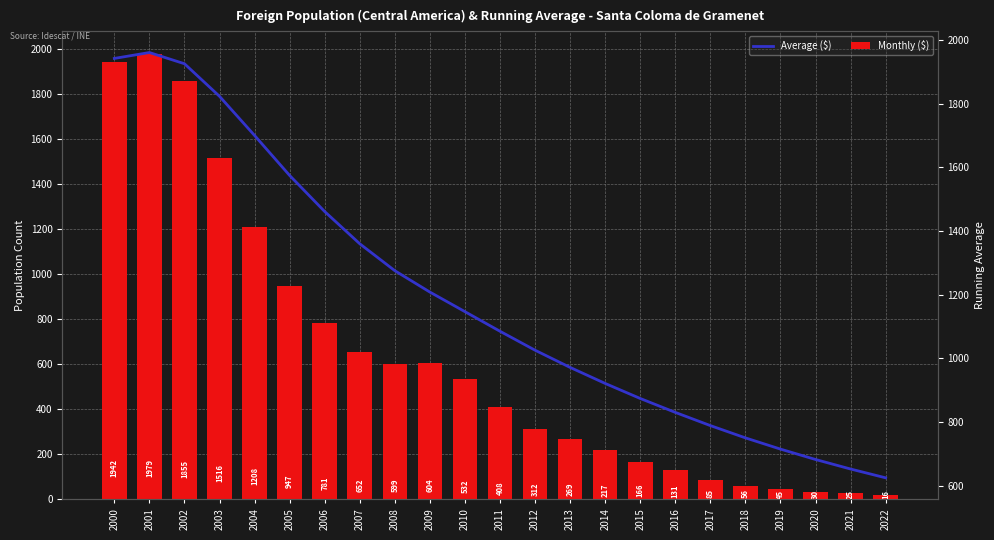

What is the difference between the maximum and minimum values in the Average ($) series?

1335.5